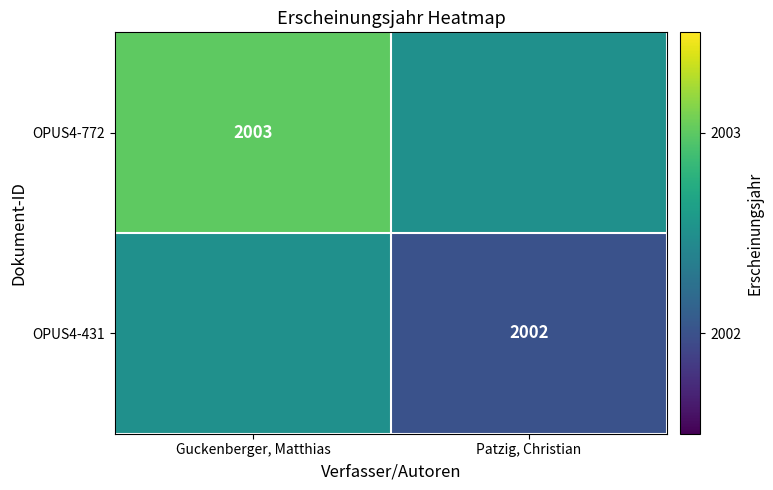

True or false: OPUS4-772 has a value of 935.4 at Guckenberger, Matthias.

False